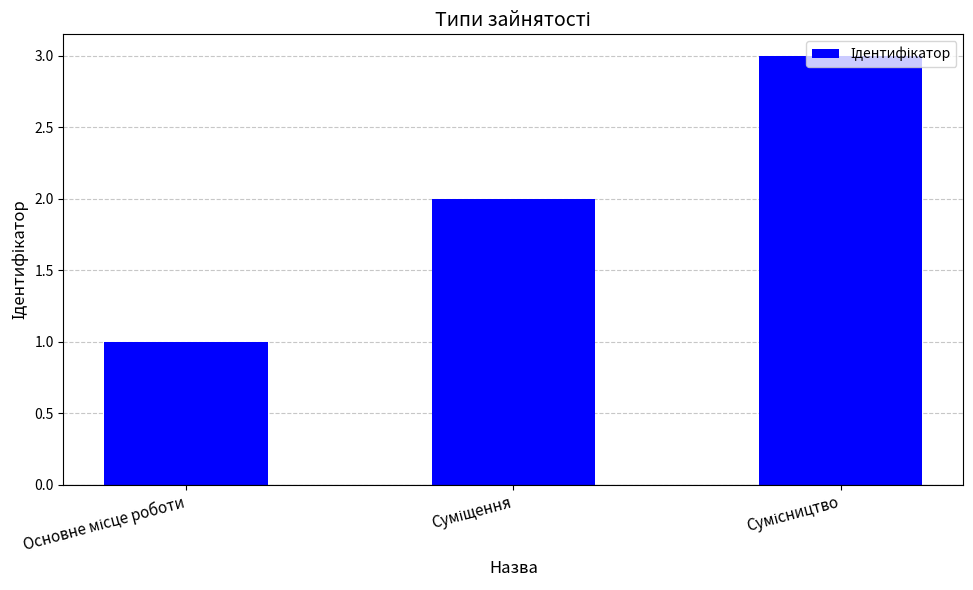

What is the maximum value shown in the chart?

3